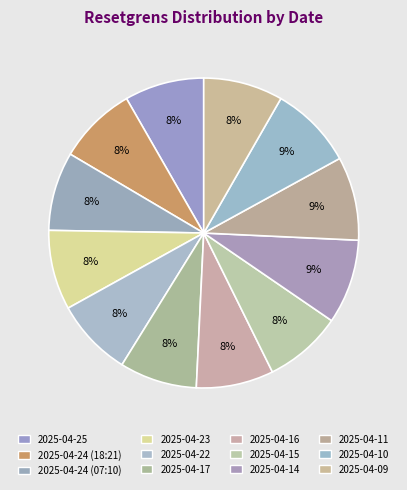

The 2025-04-25 slice represents 17% of the pie. True or false?

False